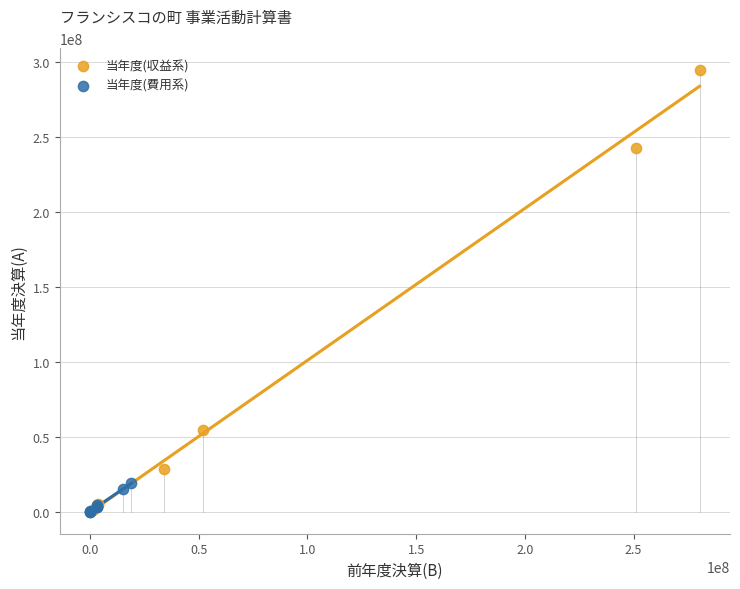

Which series reaches the maximum Y coordinate?

当年度(収益系)